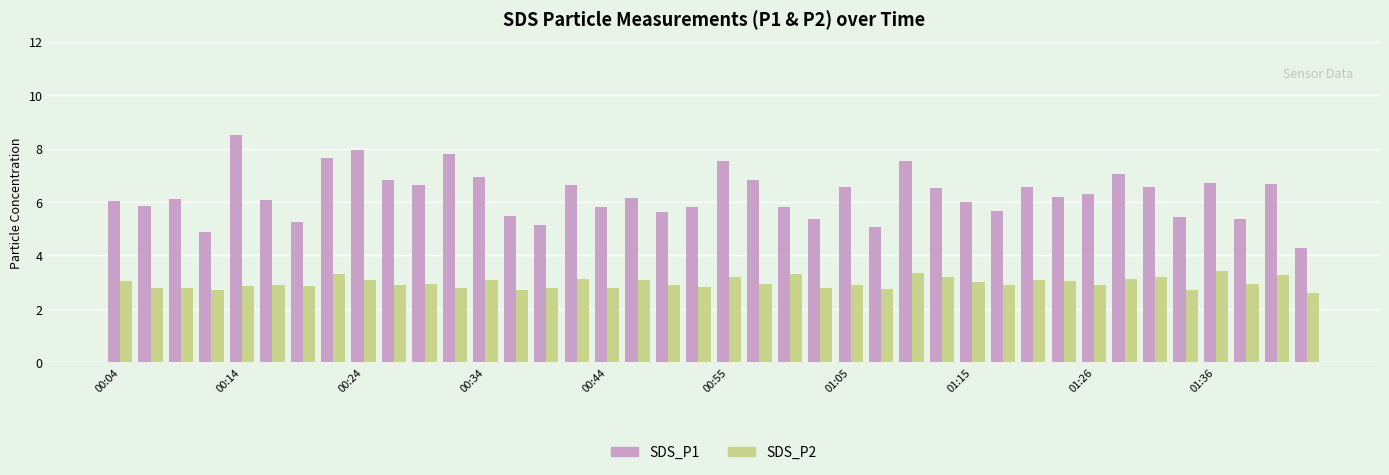

Rank the series by their maximum value, from highest to lowest.

SDS_P1, SDS_P2